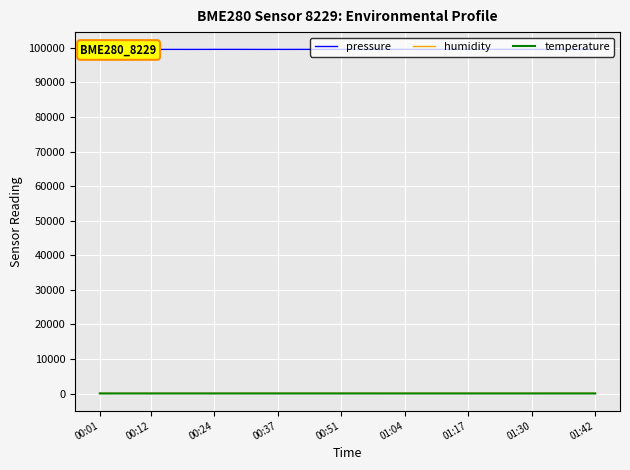

Is the value of temperature at 00:12 greater than the value of humidity at 01:04?

No